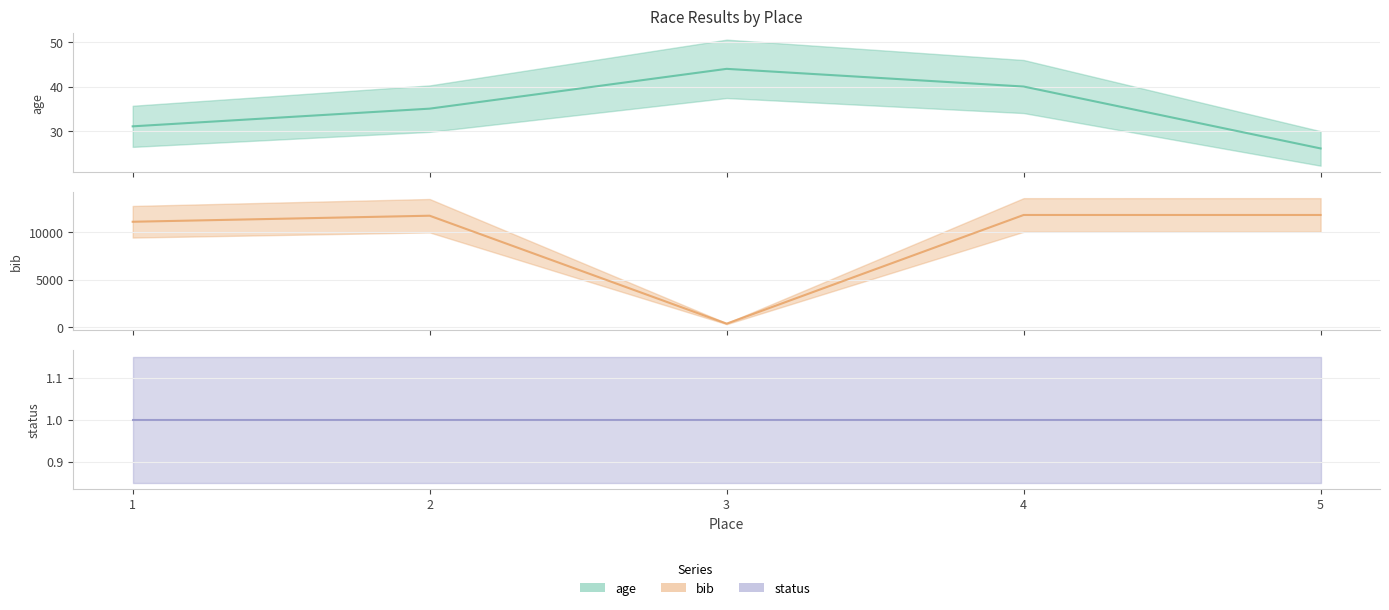

Between 1 and 2, which series saw the biggest shift?

bib